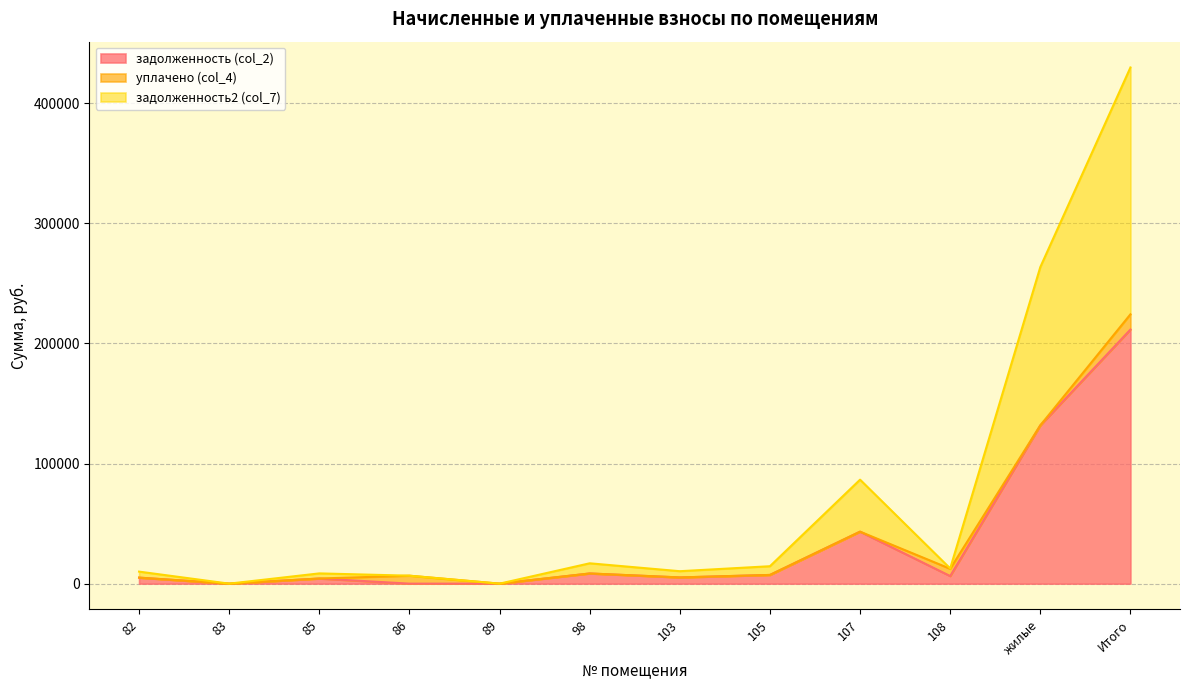

How many lines are shown in the chart?

3